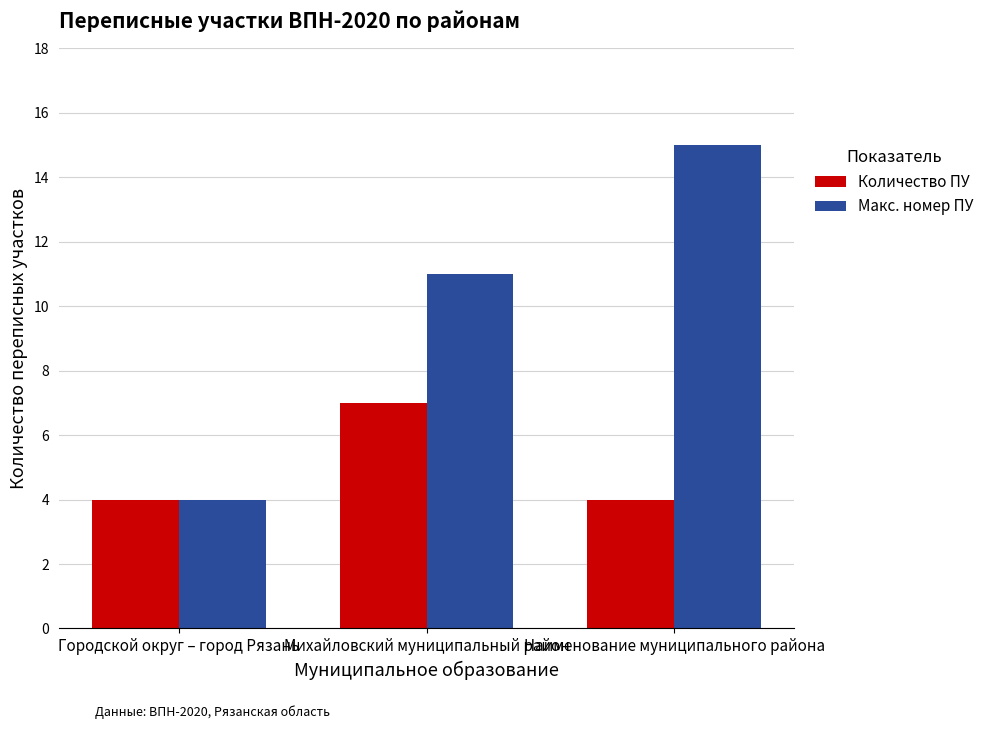

Rank the series by their average value, from highest to lowest.

Макс. номер ПУ, Количество ПУ